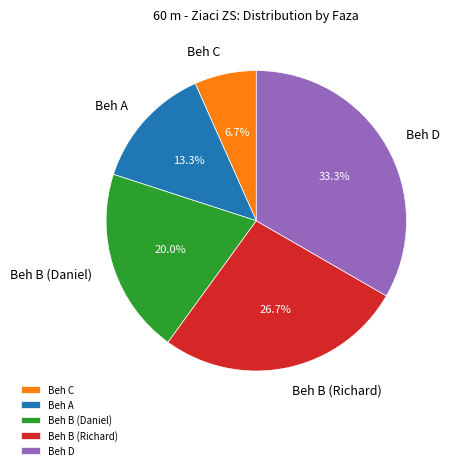

Rank the categories by value from highest to lowest.

Beh D, Beh B (Richard), Beh B (Daniel), Beh A, Beh C